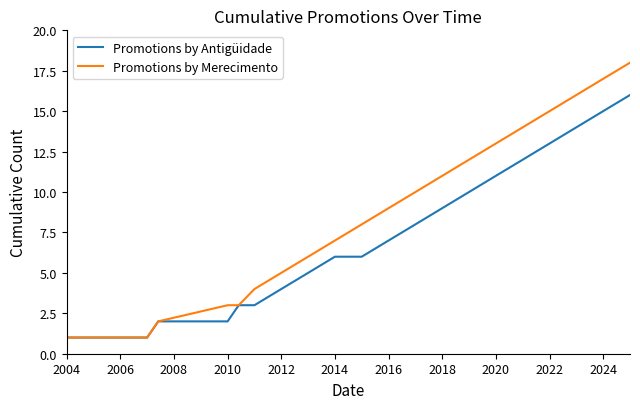

Does the chart have visible grid lines?

No